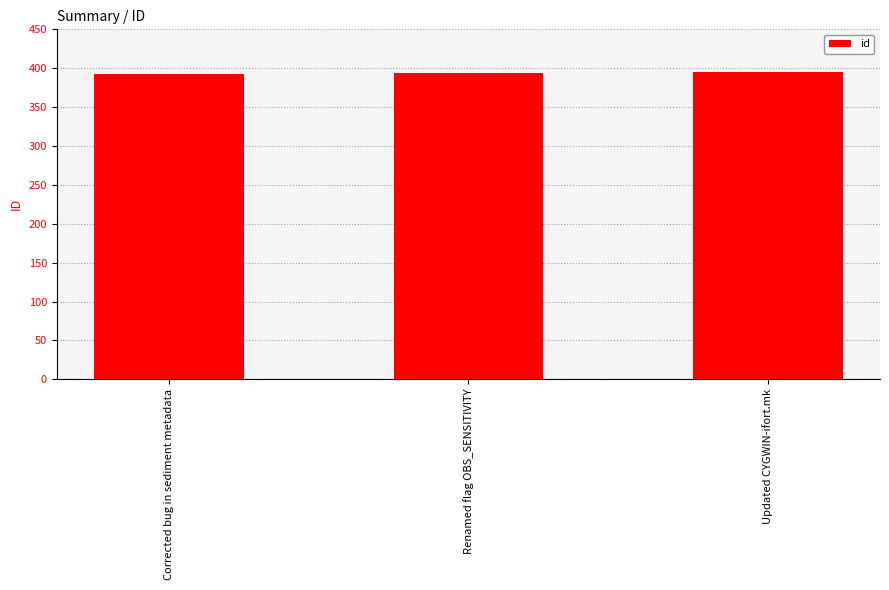

The value at Corrected bug in sediment metadata is 266. True or false?

False